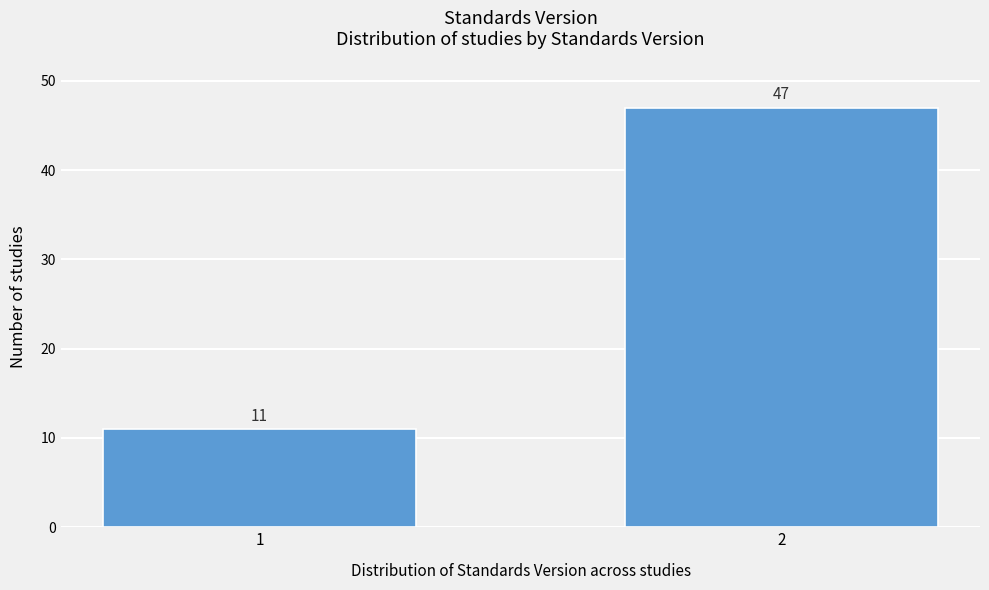

Reading right to left, list all the values displayed in this chart.

47	11